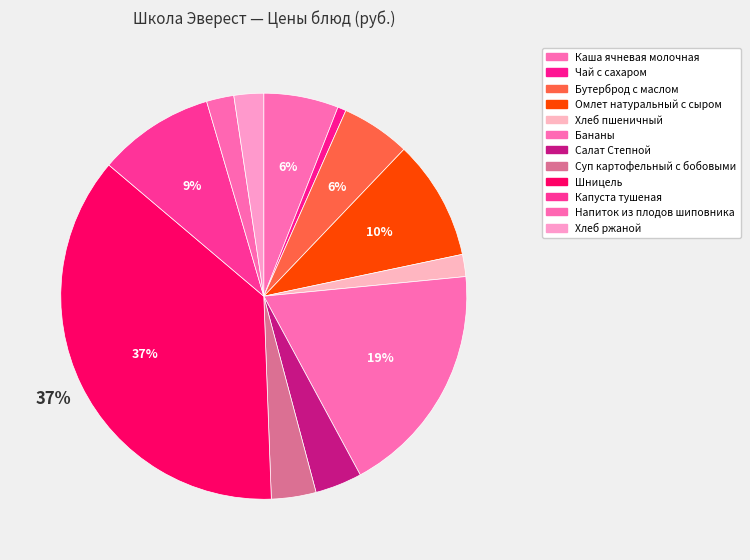

Which has a higher value, Салат Степной or Хлеб ржаной?

Салат Степной